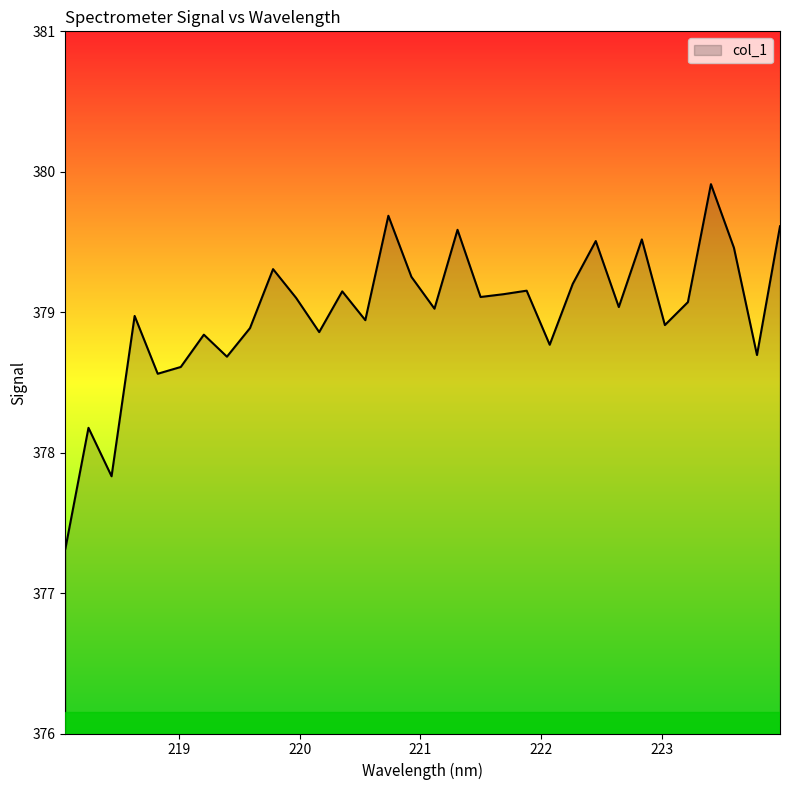

What is the smallest value displayed?

377.3